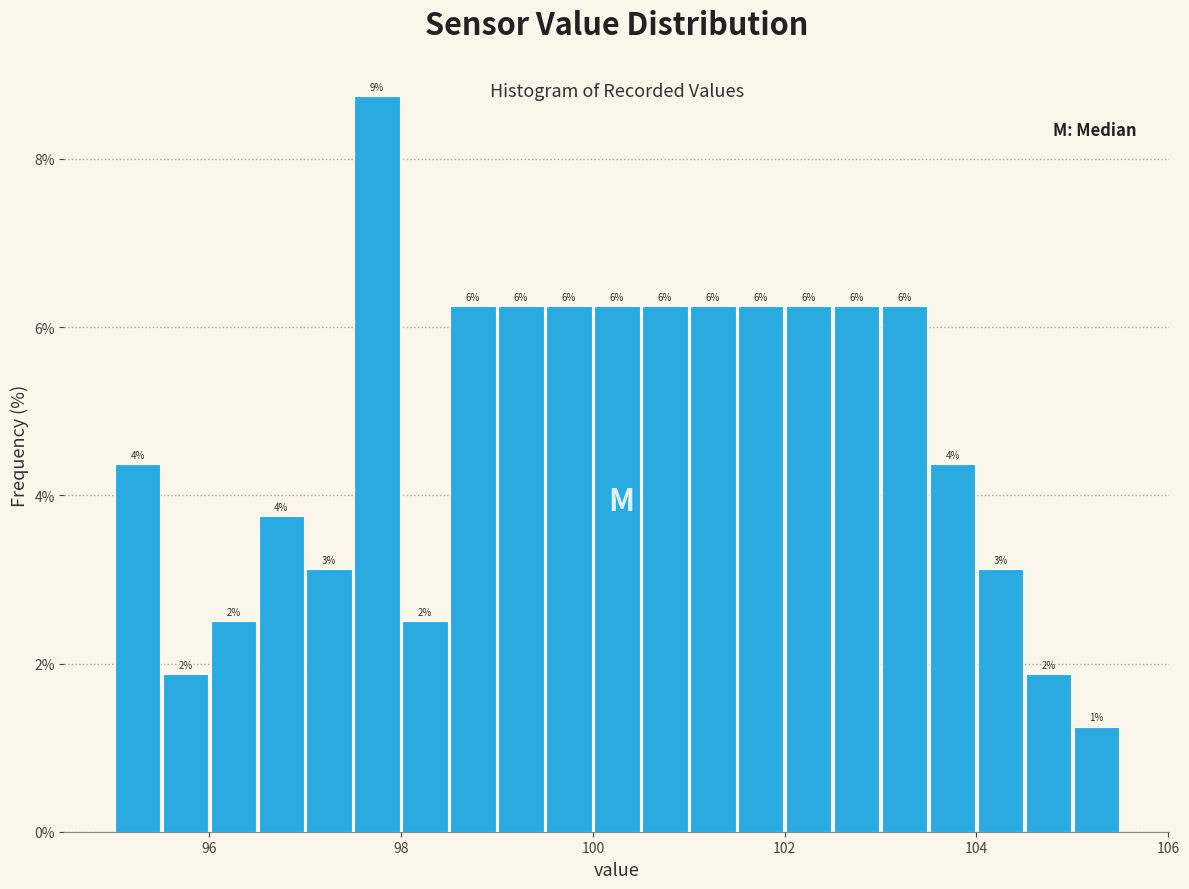

Around what value on the x-axis is the tallest bar? Give the approximate position of its centre, as read against the axis.

97.8